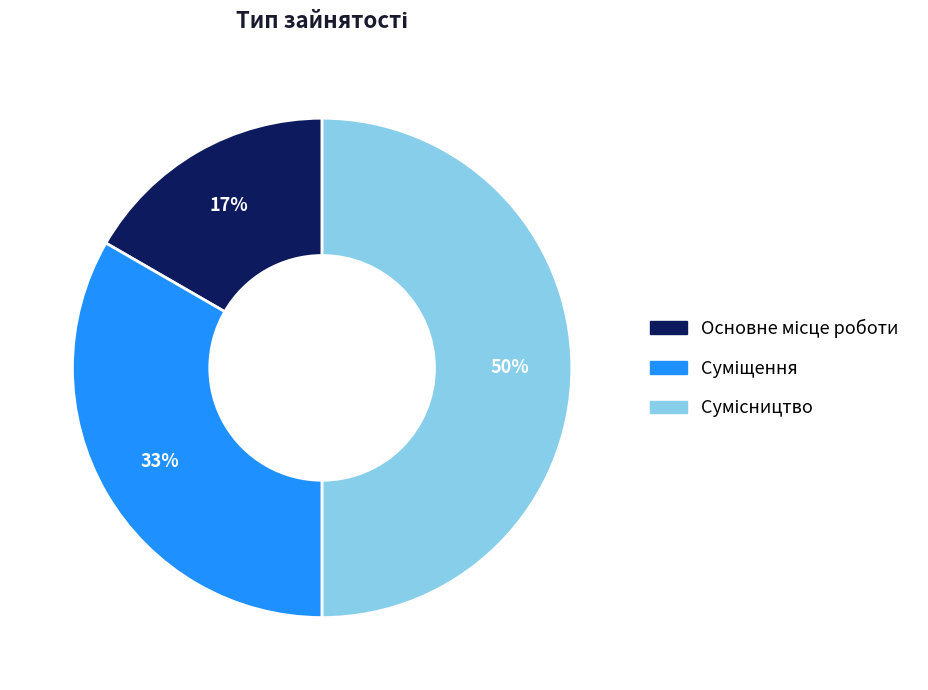

To the nearest percent, what is the difference between the largest and smallest slice percentages?

33%